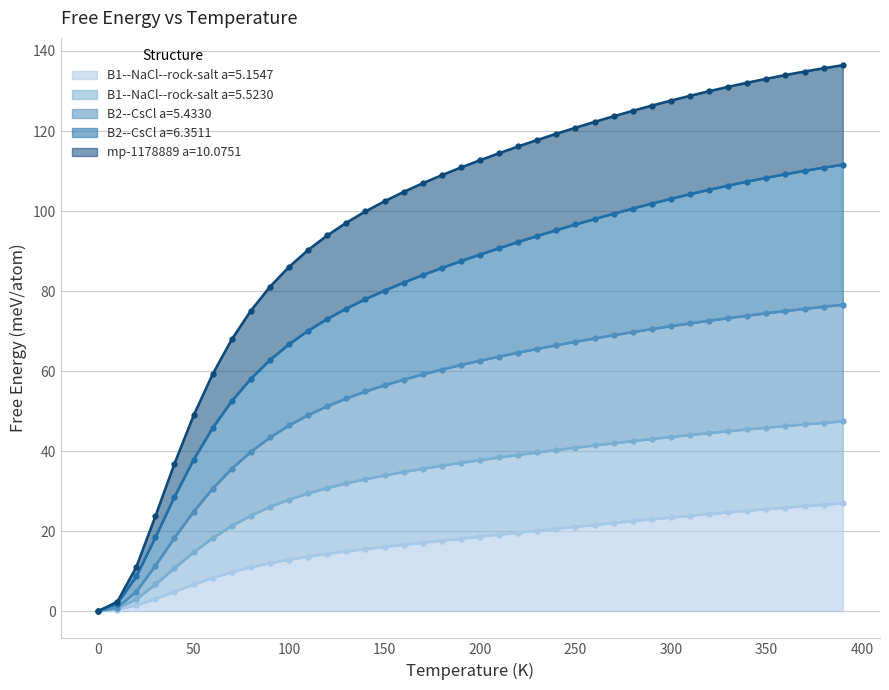

True or false: B1--NaCl--rock-salt a=5.1547 has more than 0 points higher than both neighbors.

False